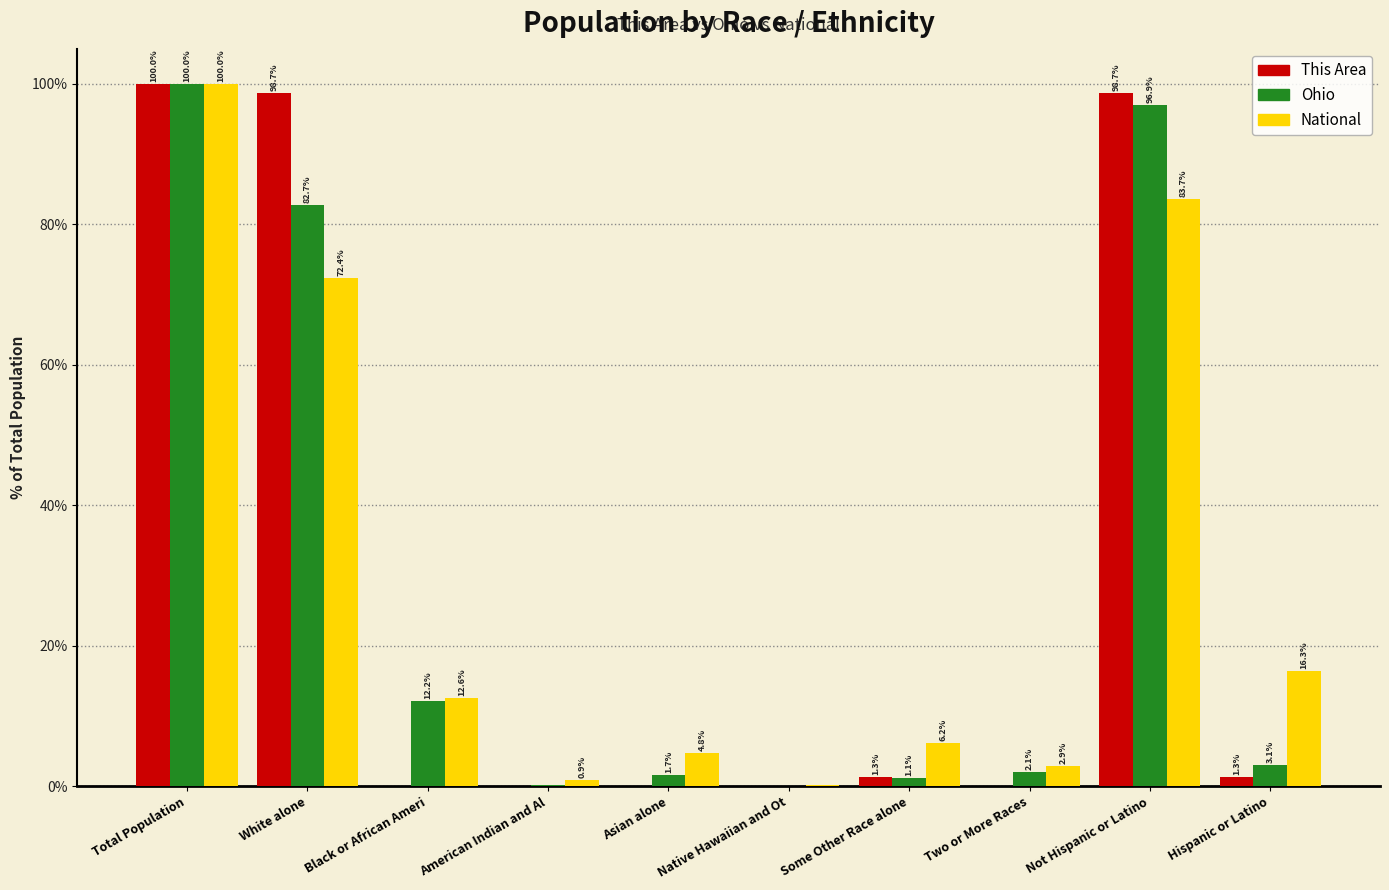

What is the sum of all National values?

300.0